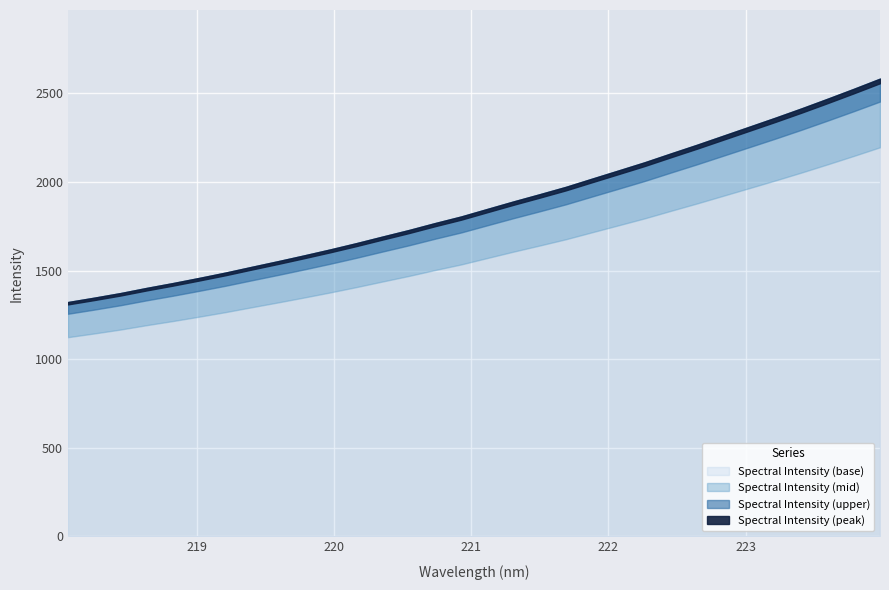

What position from the right is 218.8244?

28